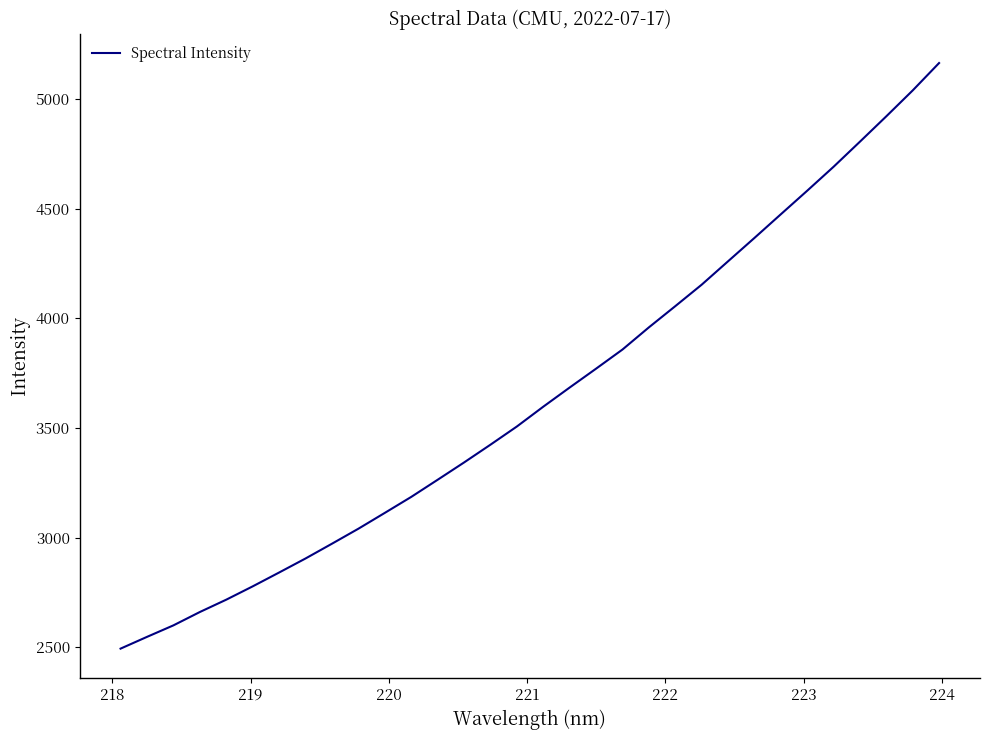

What is the smallest value displayed?

2493.5